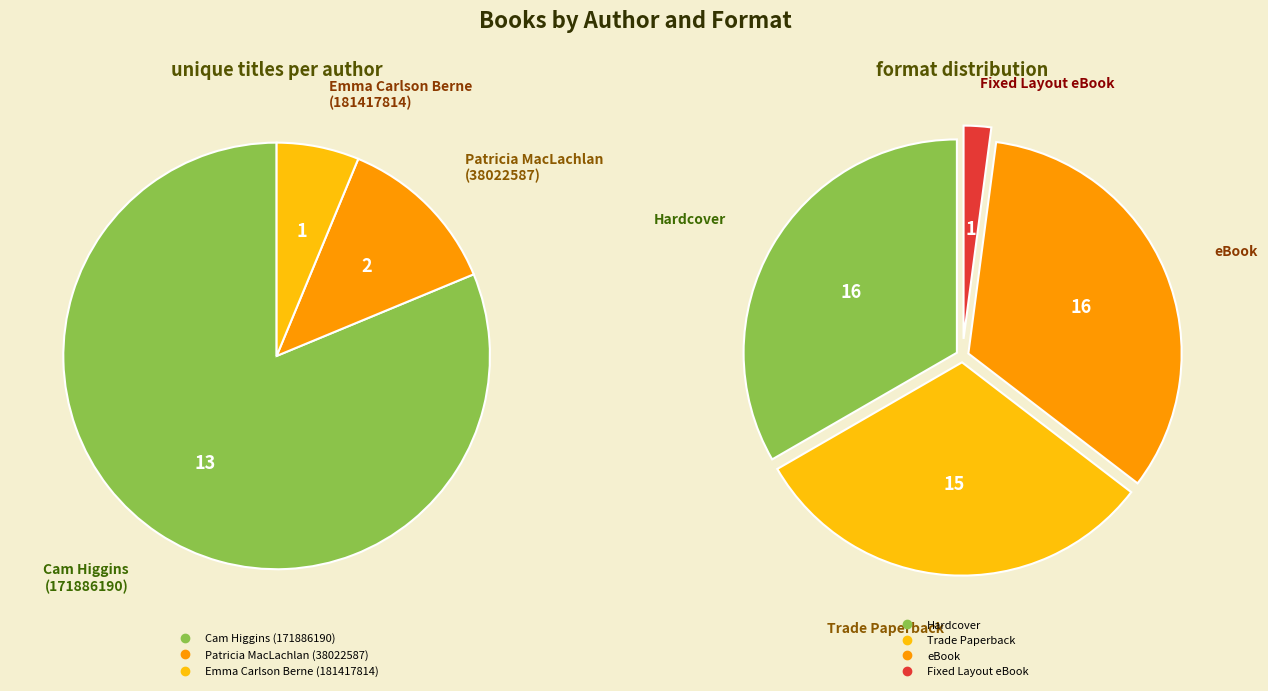

What is the change in value from Cam Higgins (171886190) to Patricia MacLachlan (38022587)?

-11